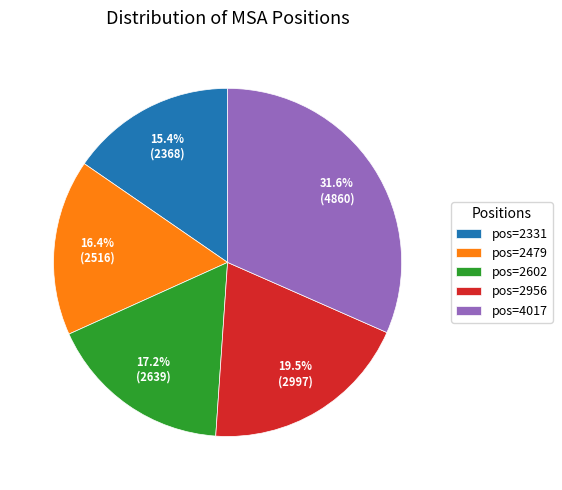

What is the ratio of the value at pos=2956 to the value at pos=4017?

0.6